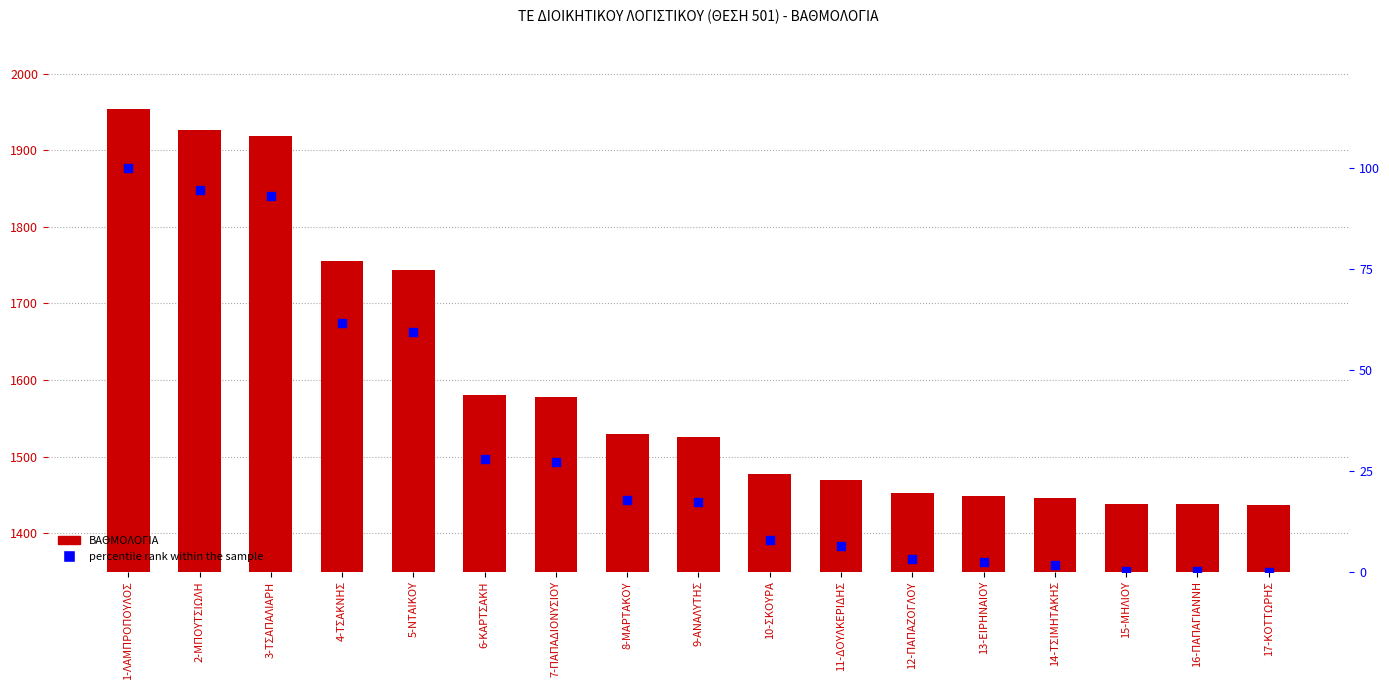

What are all the series names shown in the legend?

ΒΑΘΜΟΛΟΓΙΑ, percentile rank within the sample